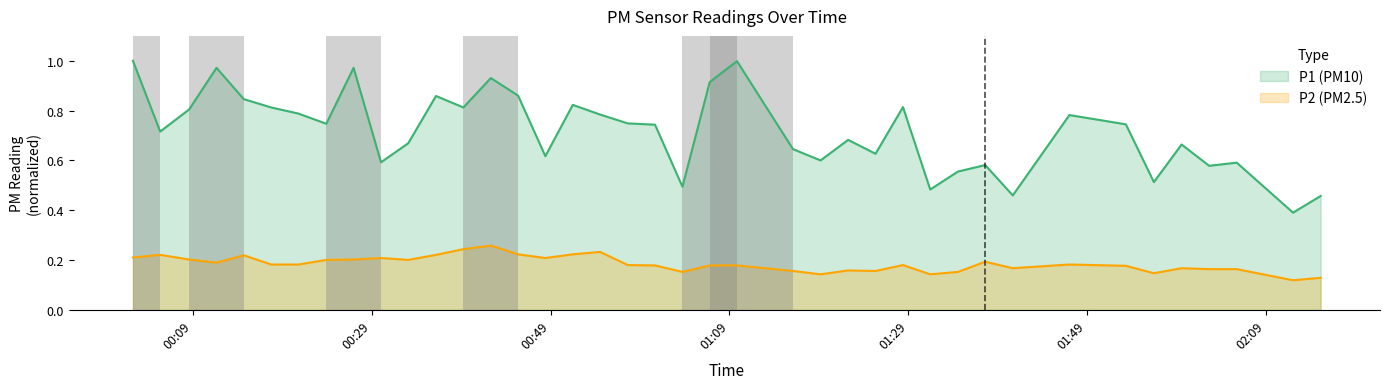

What is the minimum value for P1 (PM10)?

0.4